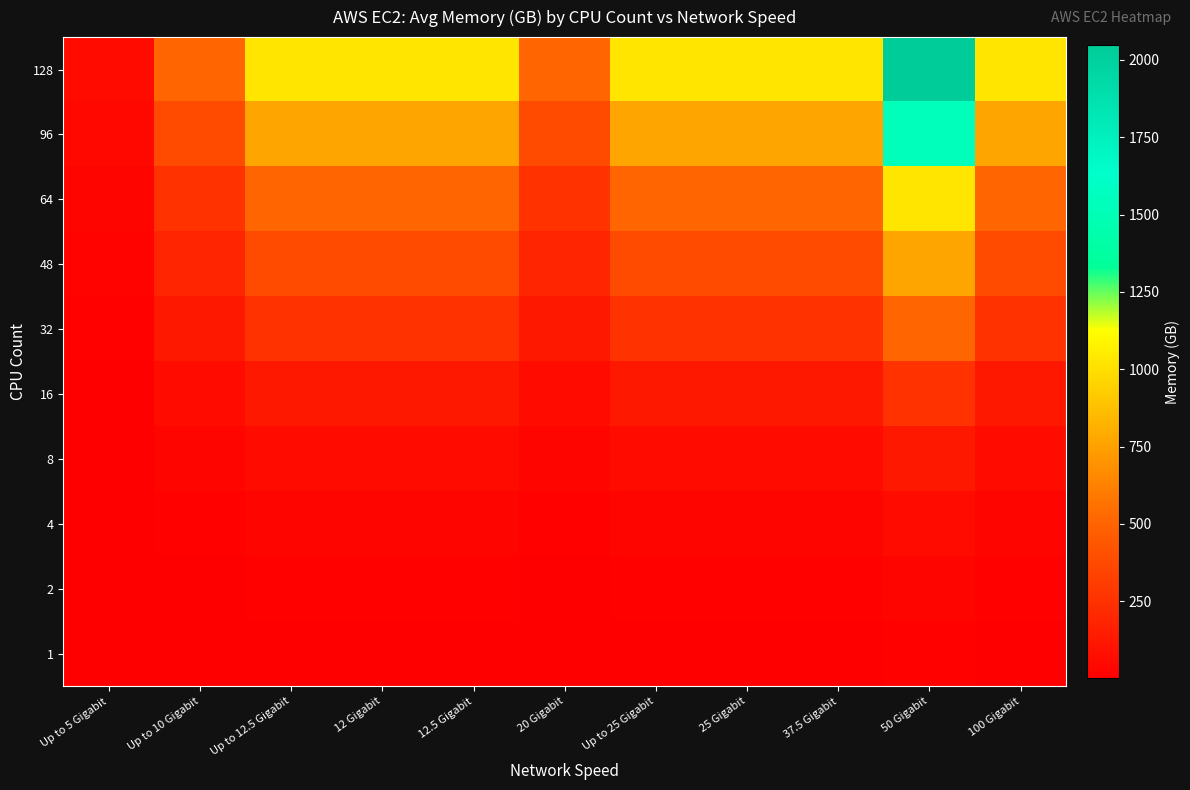

What is the difference between the highest and lowest values at 12.5 Gigabit?

1016.0